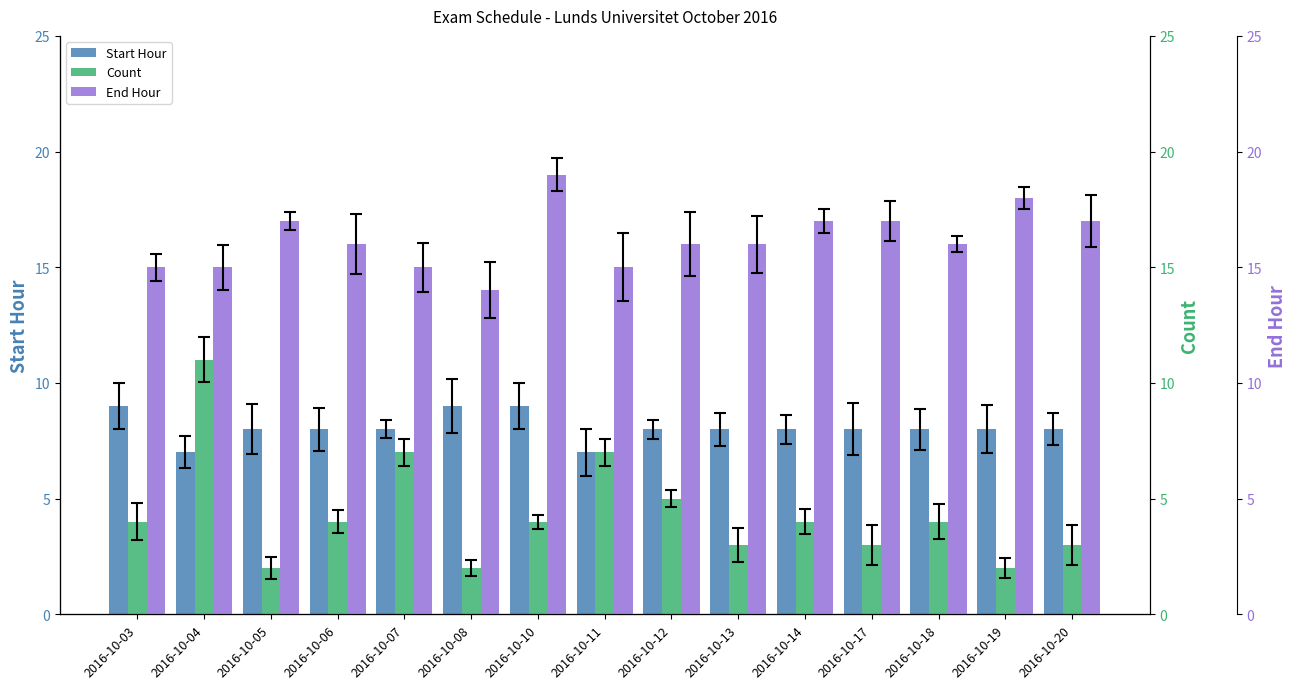

Between 2016-10-18 and 2016-10-19, which series saw the biggest shift?

Count